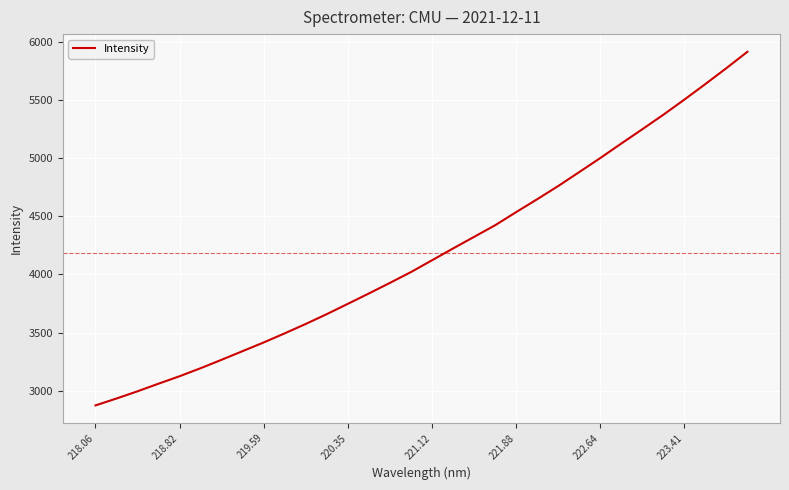

What is the greatest value displayed?

5916.2